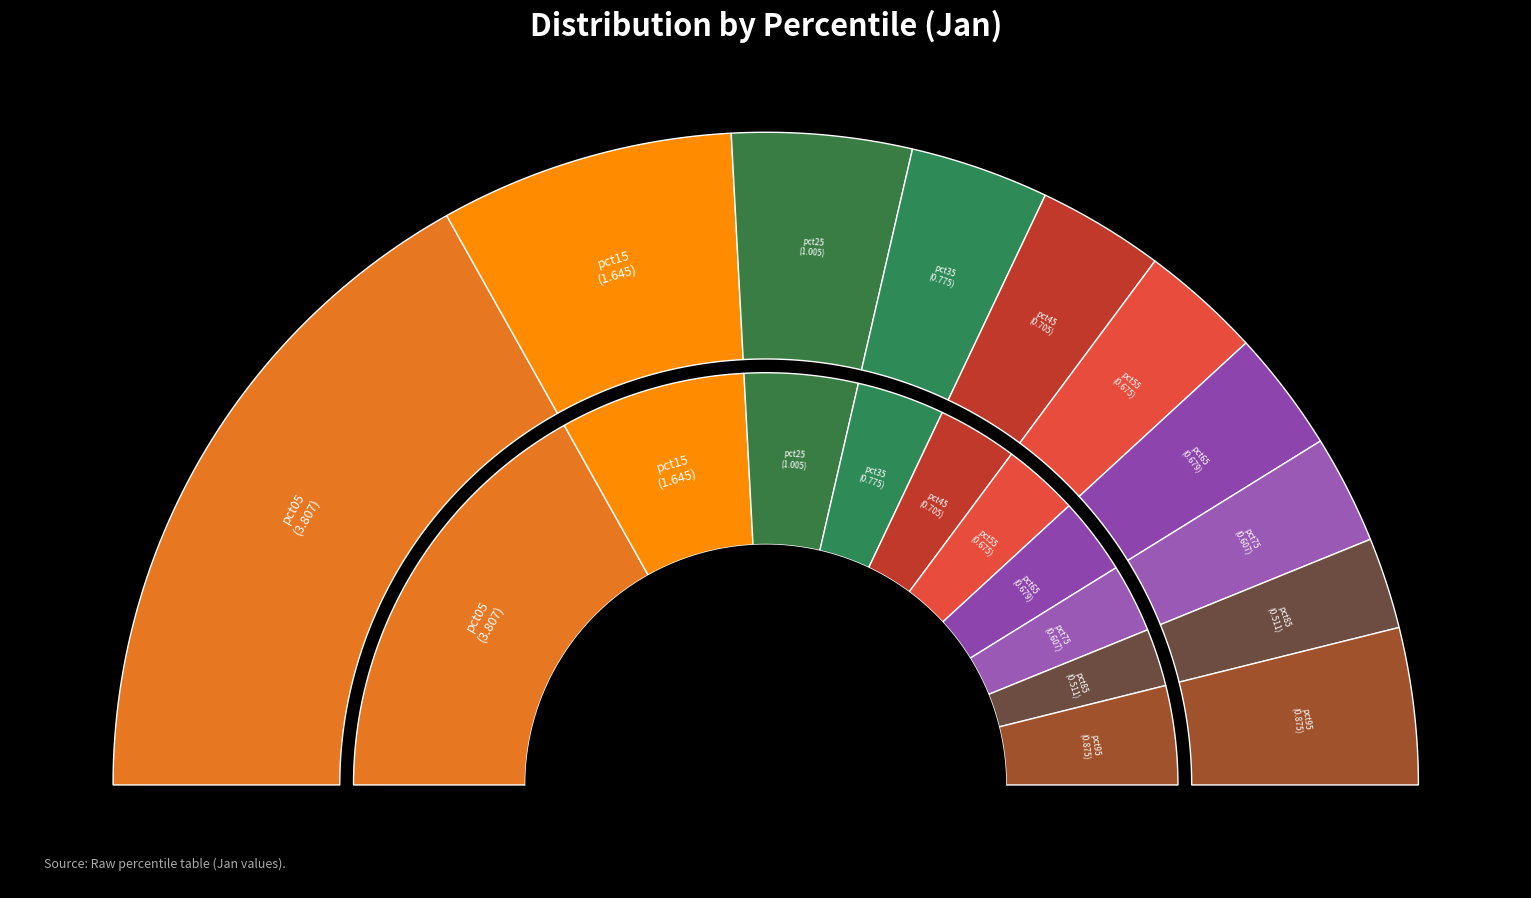

Rank the categories by value from highest to lowest.

pct05, pct15, pct25, pct95, pct35, pct45, pct65, pct55, pct75, pct85